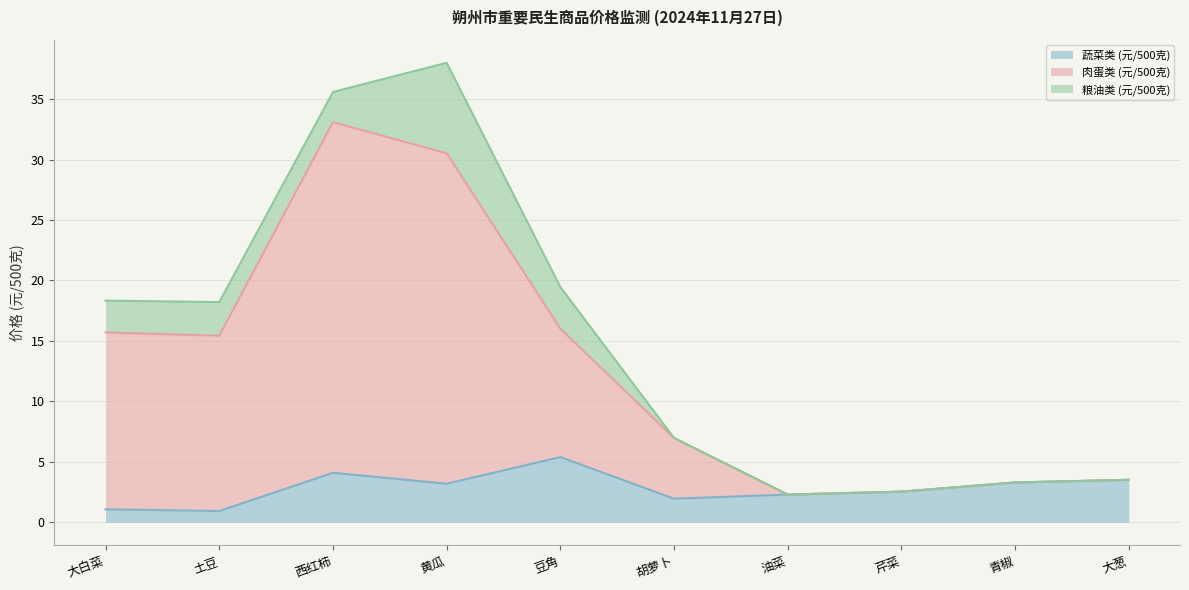

Read the 蔬菜类 (元/500克) value at 豆角.

5.4